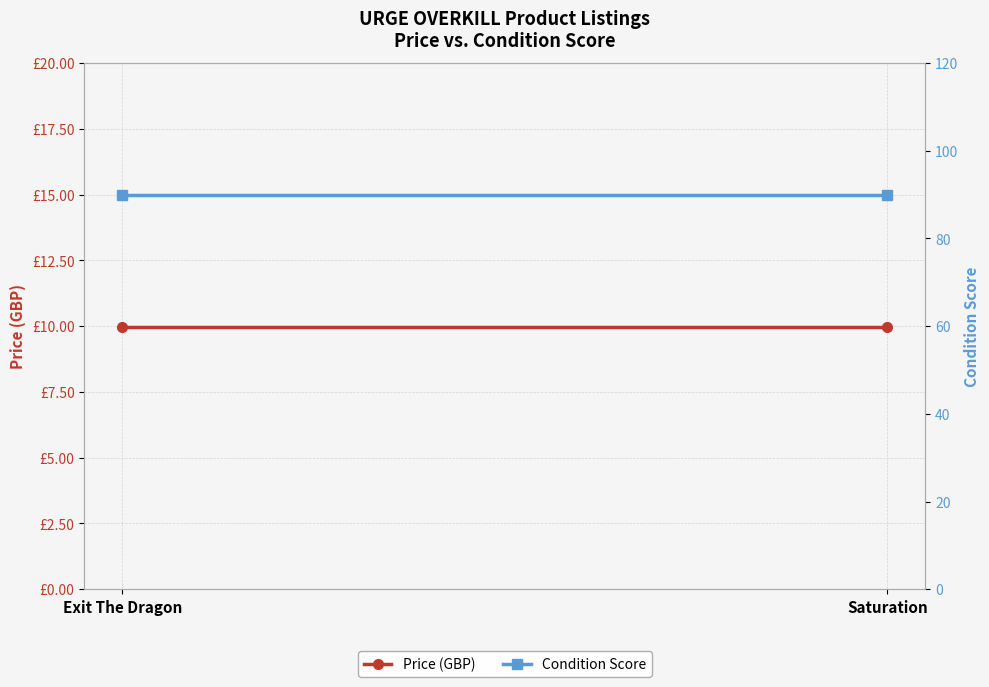

The Price (GBP) series shows 10.0 at Exit The Dragon. True or false?

True